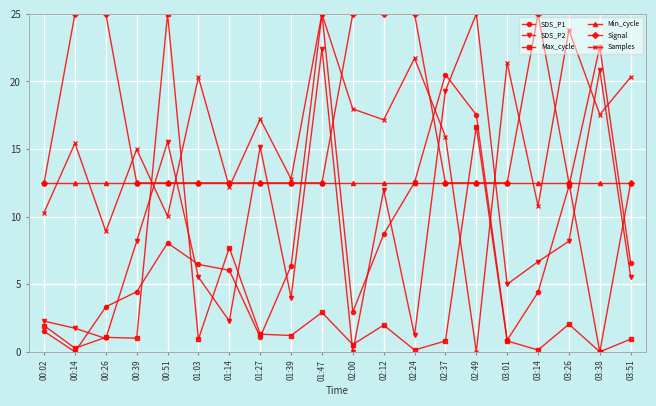

What is the difference between the maximum and minimum values in the Samples series?

25.0